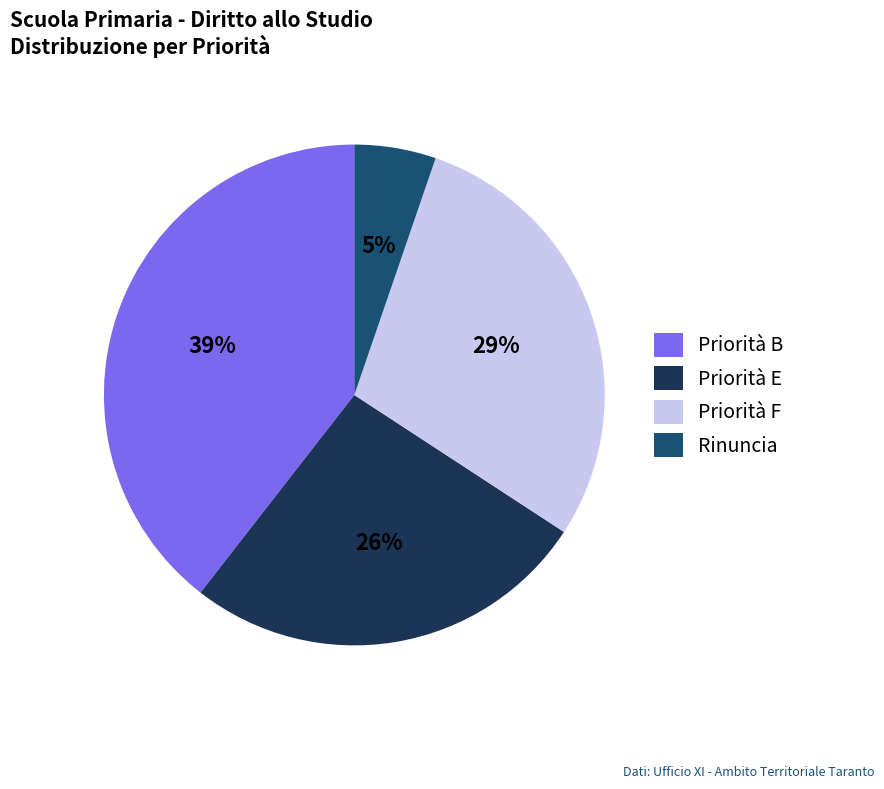

To the nearest percent, what is the average slice percentage?

25%